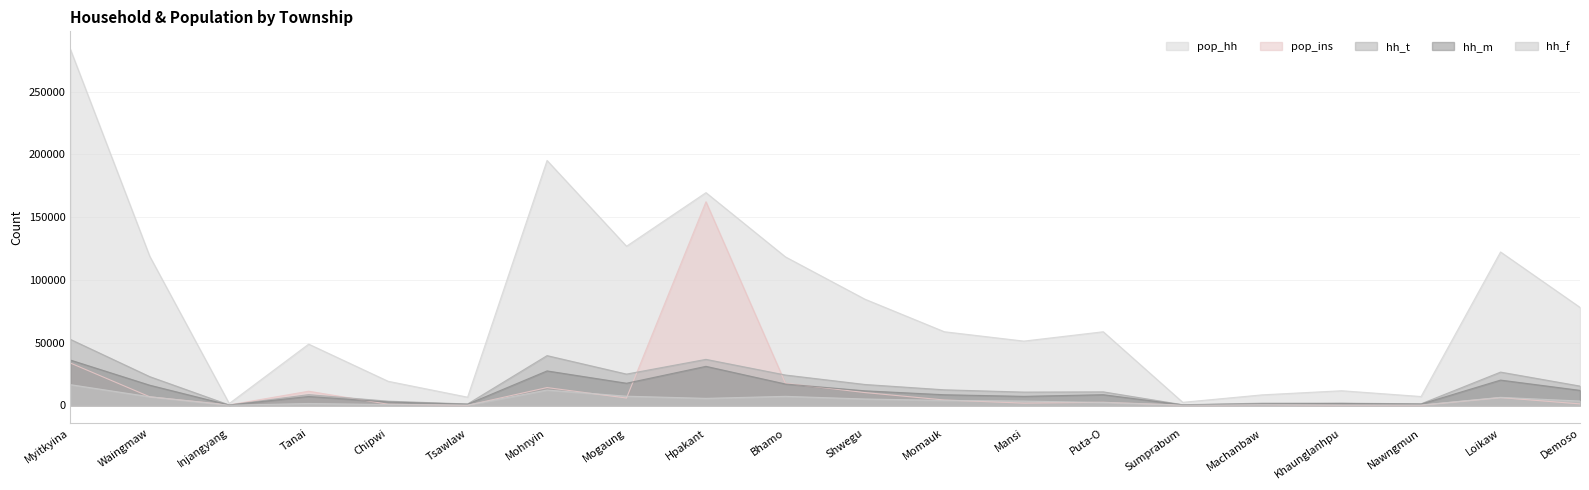

What is the difference between the hh_m values at Mogaung and Demoso?

5684